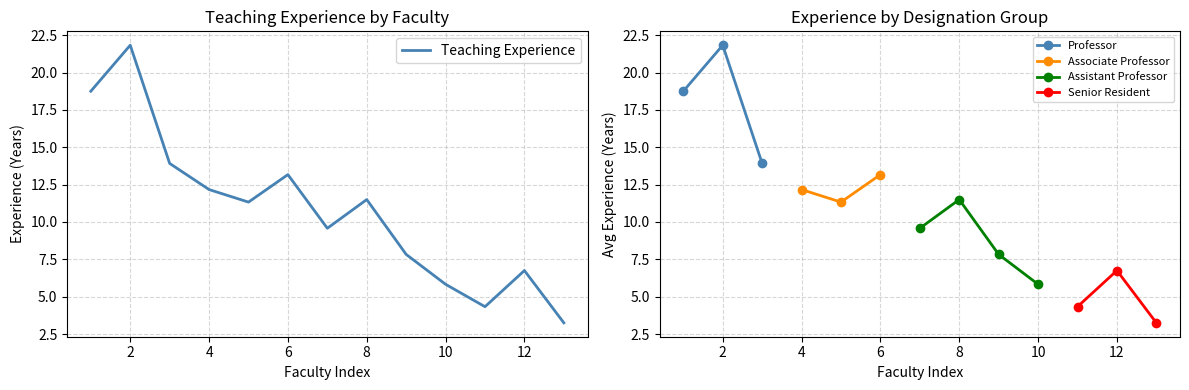

True or false: Teaching Experience has a value of 5.8 at 10.

True